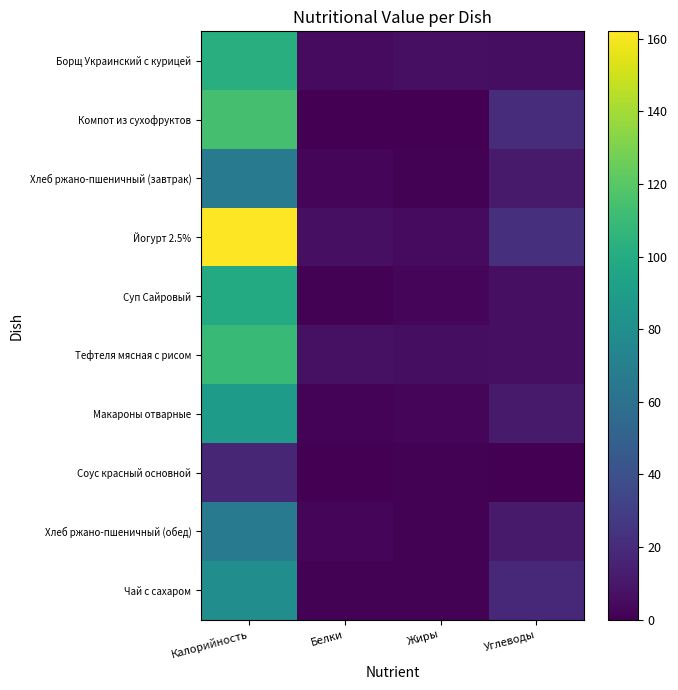

Reading left to right, extract all data points from this chart.

Борщ Украинский с курицей: Калорийность=102.2	Белки=4.7	Жиры=6.6	Углеводы=6.3
Компот из сухофруктов: Калорийность=114.0	Белки=0.2	Жиры=0.0	Углеводы=20.8
Хлеб ржано-пшеничный (завтрак): Калорийность=66.2	Белки=2.4	Жиры=1.0	Углеводы=12.0
Йогурт 2.5%: Калорийность=162.0	Белки=6.5	Жиры=5.0	Углеводы=22.6
Суп Сайровый: Калорийность=99.2	Белки=1.1	Жиры=2.2	Углеводы=6.7
Тефтеля мясная с рисом: Калорийность=109.0	Белки=7.0	Жиры=6.0	Углеводы=6.8
Макароны отварные: Калорийность=88.7	Белки=1.8	Жиры=3.0	Углеводы=12.0
Соус красный основной: Калорийность=17.6	Белки=0.2	Жиры=1.2	Углеводы=0.5
Хлеб ржано-пшеничный (обед): Калорийность=66.2	Белки=2.4	Жиры=1.0	Углеводы=12.0
Чай с сахаром: Калорийность=79.3	Белки=1.0	Жиры=0.8	Углеводы=18.0